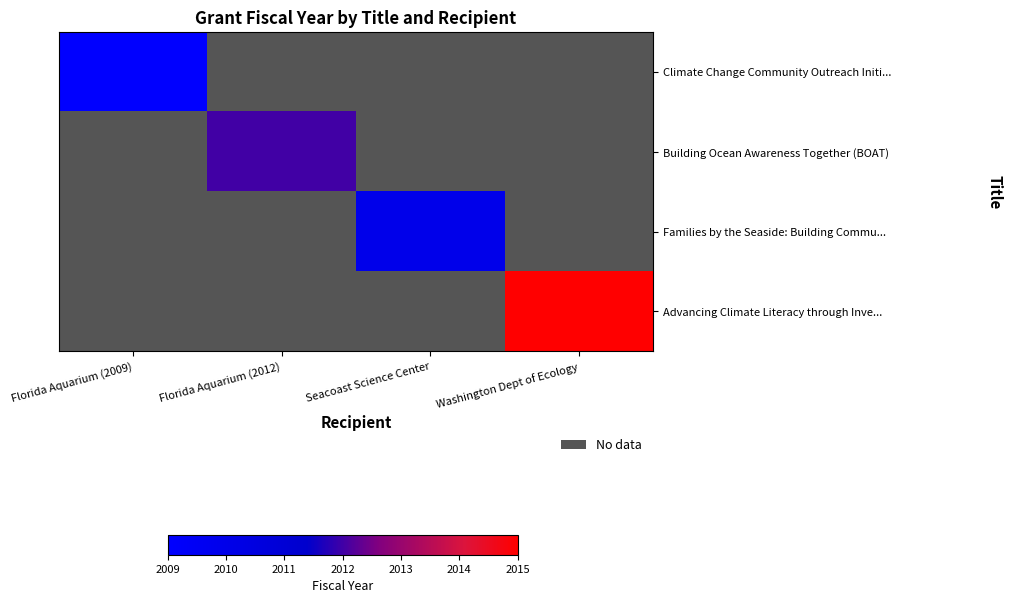

How many categories are shown in the chart?

4